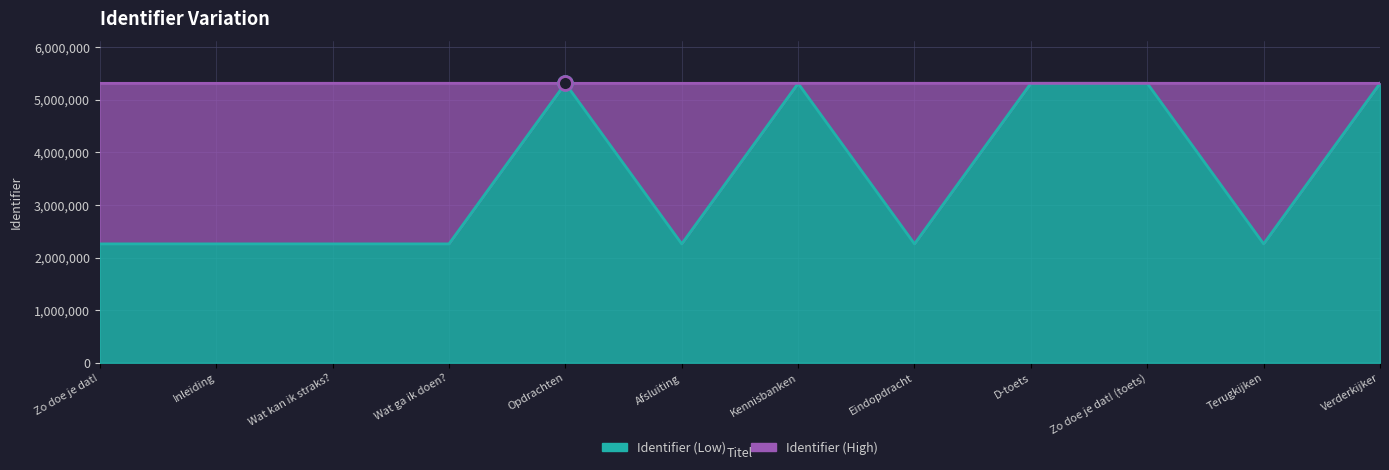

True or false: Identifier and Identifier High intersect in this chart.

False